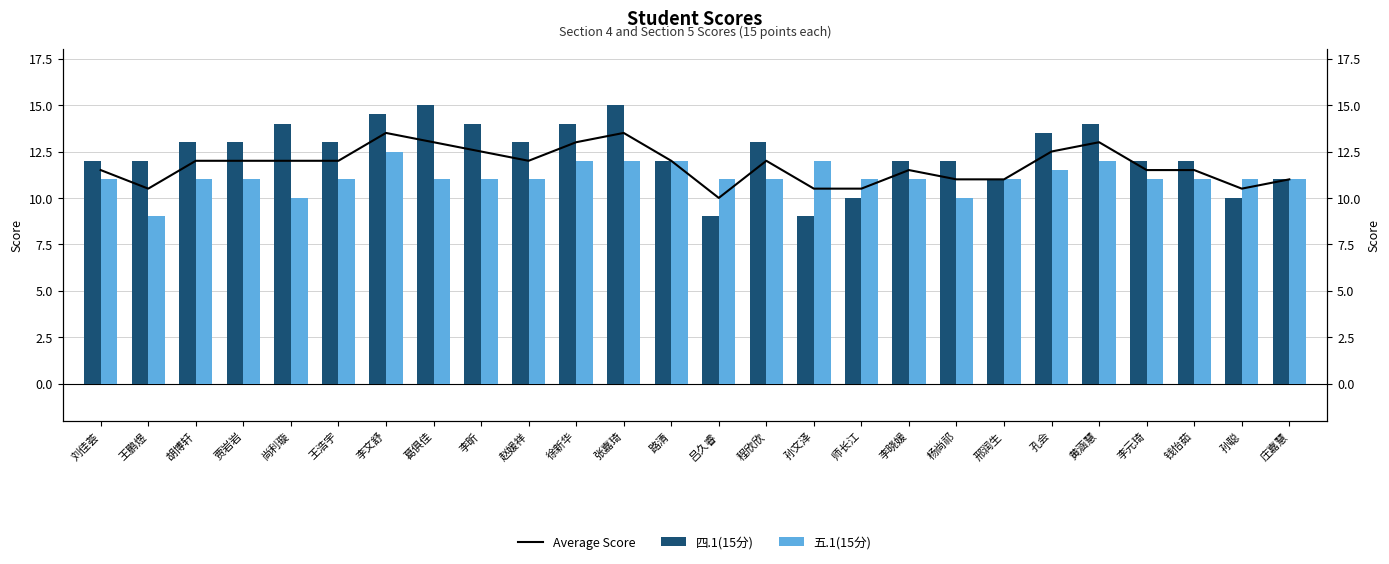

Does the chart contain any negative values?

No